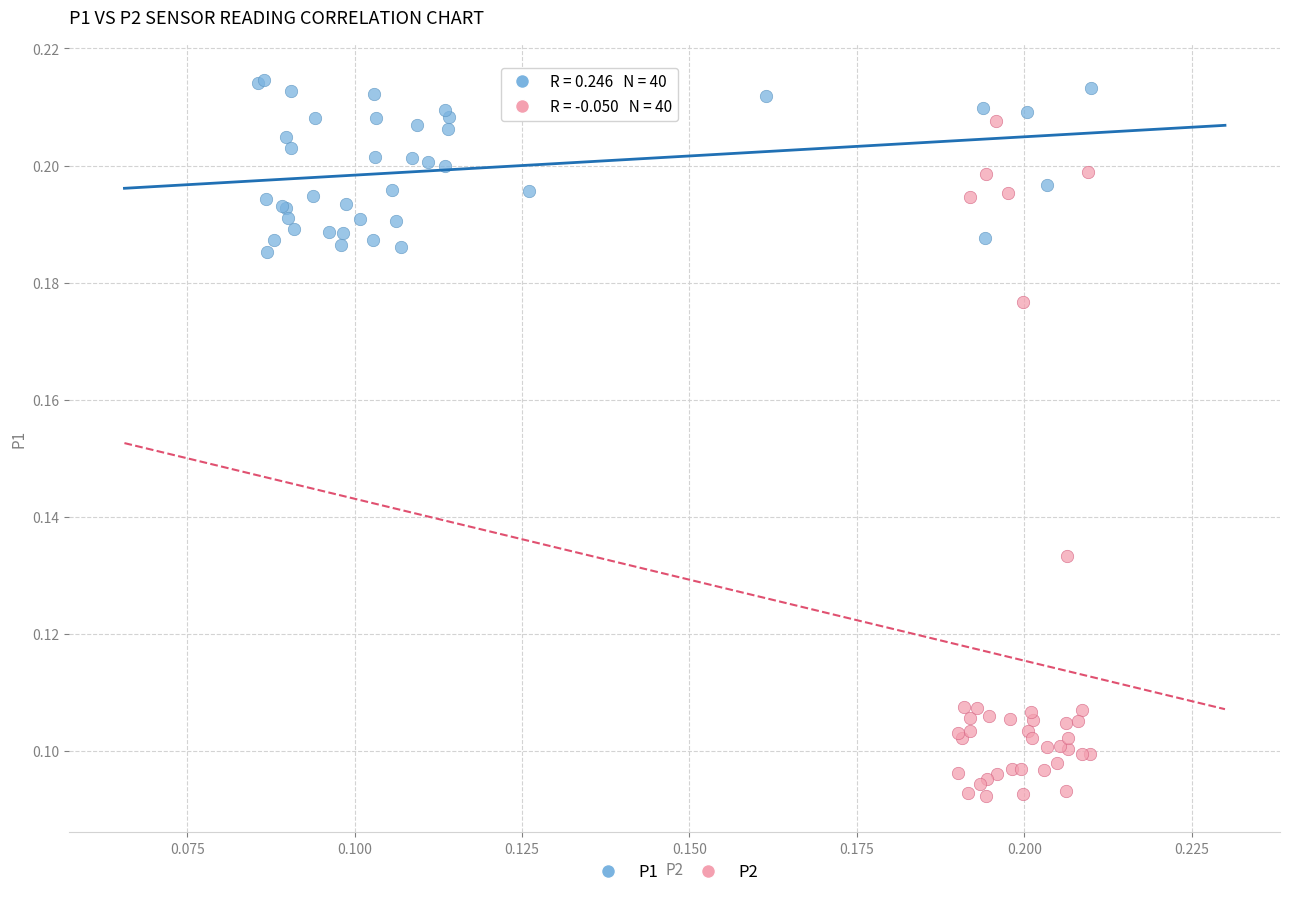

Which series contains the lowest Y value?

P2